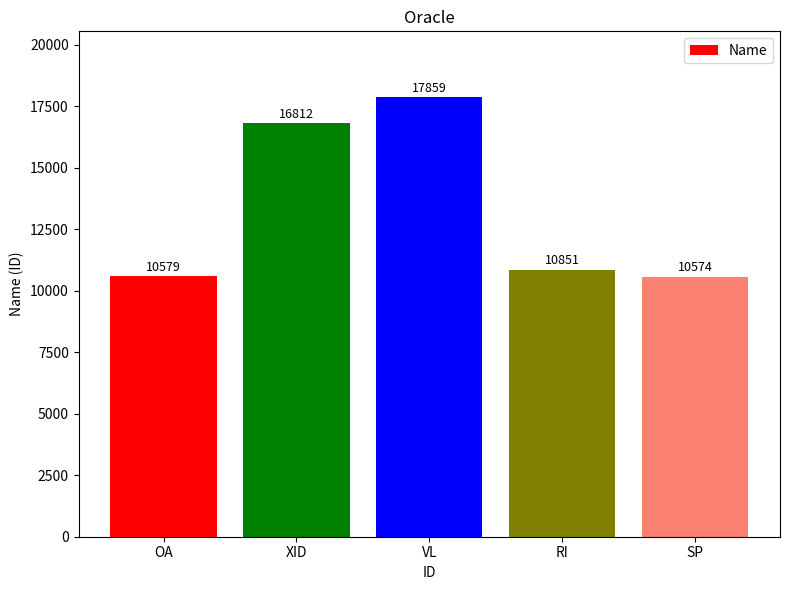

List the labels in order of value, largest first.

VL, XID, RI, OA, SP